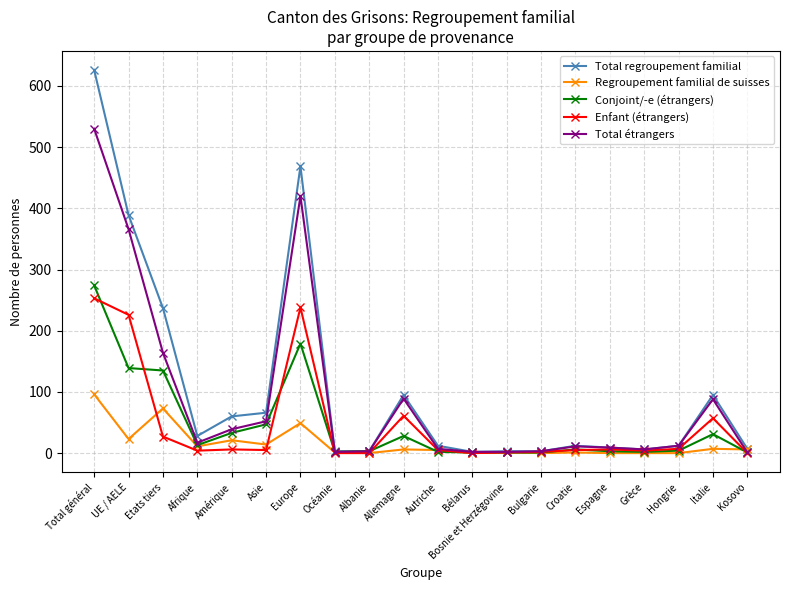

What is the total value across all series at Europe?

1355